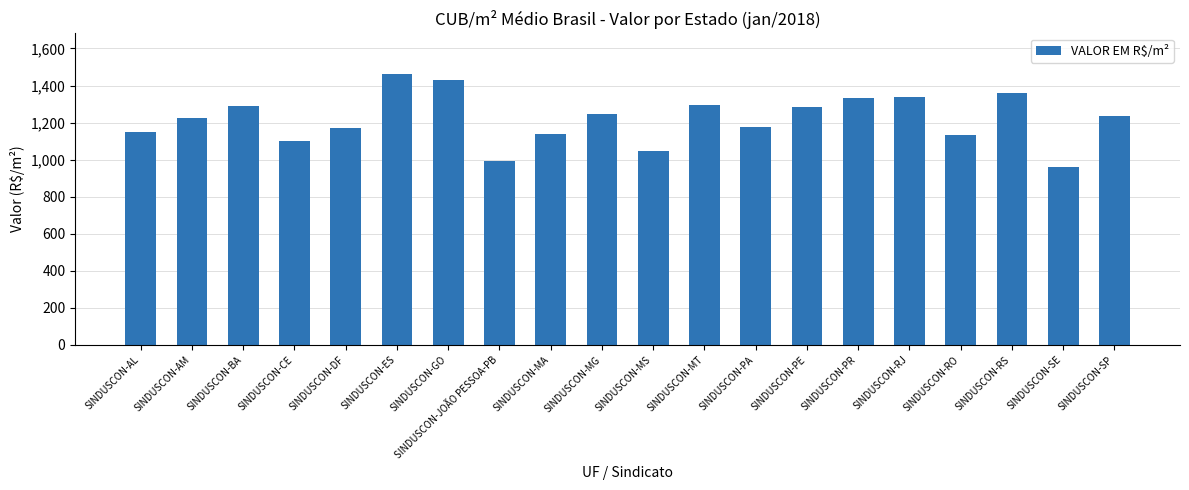

What value does the data have at SINDUSCON-BA?

1287.3